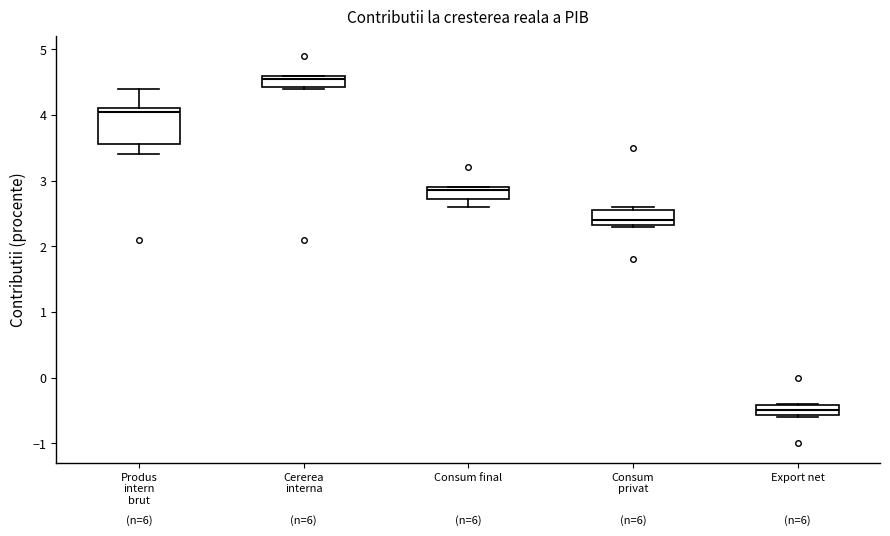

Where is the lower edge of the box for Export net on the y-axis? The values are not printed on the chart, so give them approximately, as read against the axis.

-0.6